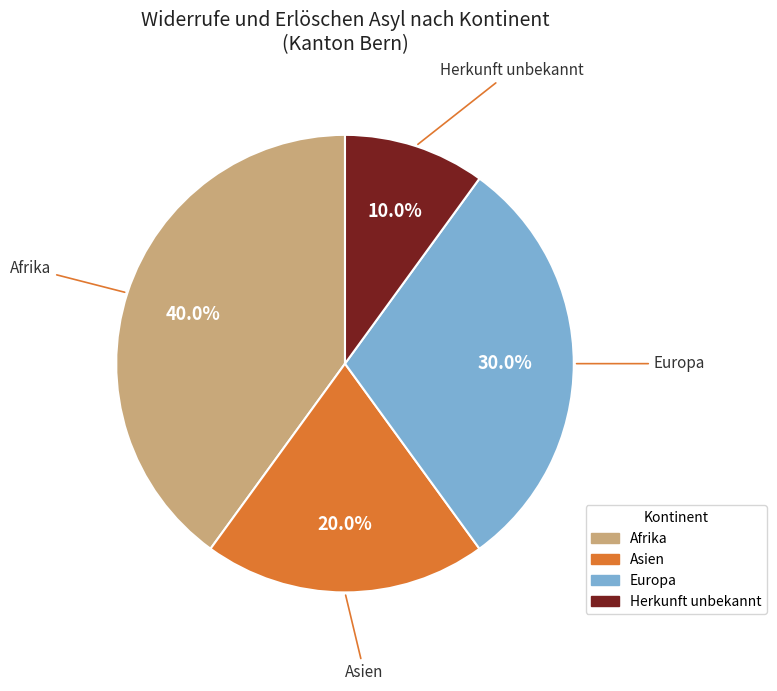

What is the smallest slice in the pie chart?

Herkunft unbekannt